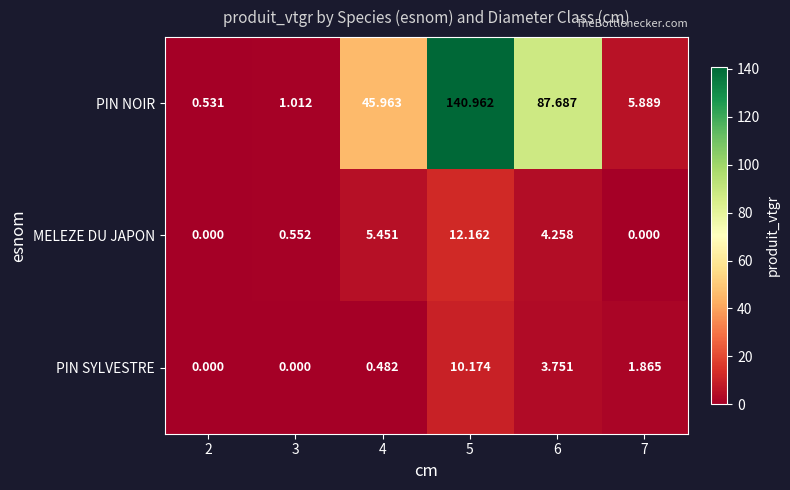

How many data points in MELEZE DU JAPON are above 4?

3